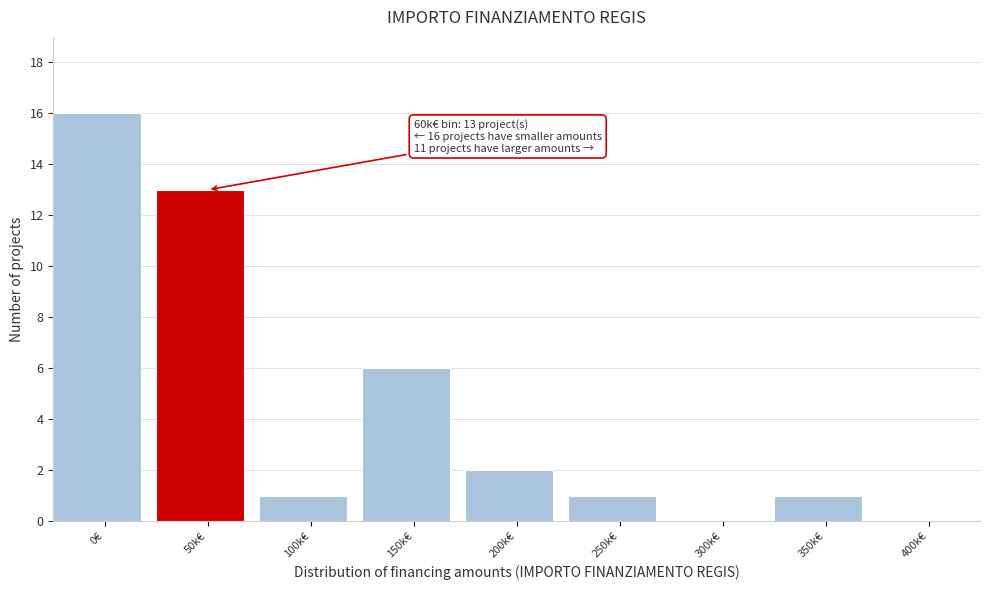

Reading left to right, transcribe all the data shown in this chart.

0€=16	50k€=13	100k€=1	150k€=6	200k€=2	250k€=1	300k€=0	350k€=1	400k€=0